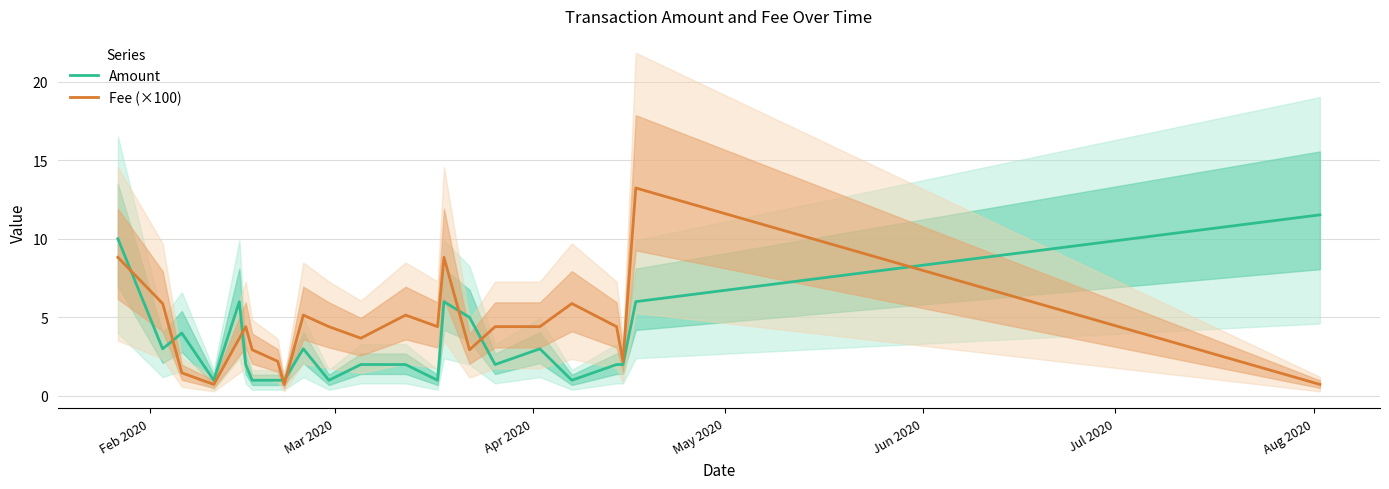

What is the minimum value for Fee (×100)?

0.7